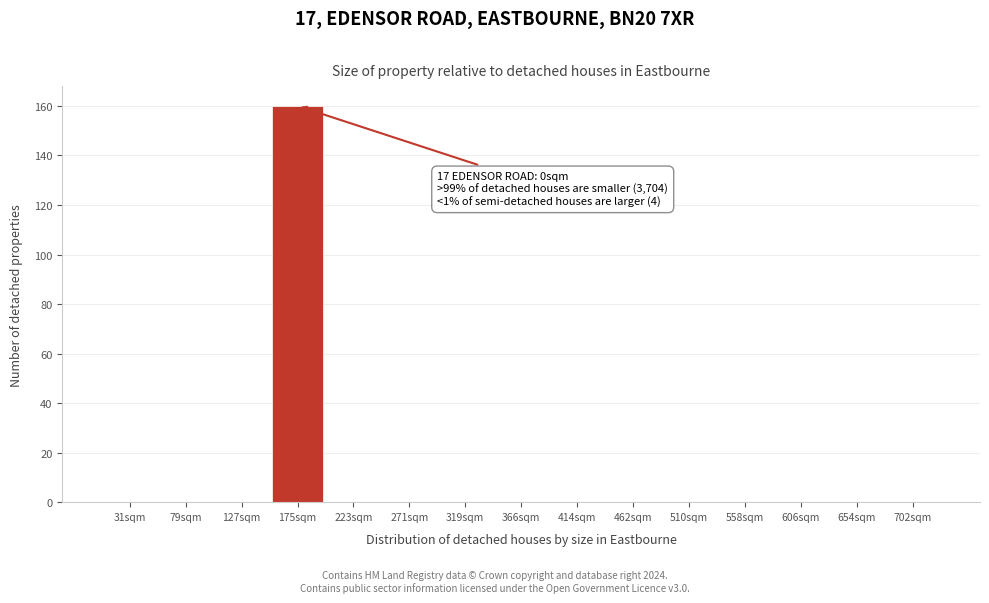

Reading left to right, what are all the values shown in this chart?

31sqm=0	79sqm=0	127sqm=0	175sqm=160	223sqm=0	271sqm=0	319sqm=0	366sqm=0	414sqm=0	462sqm=0	510sqm=0	558sqm=0	606sqm=0	654sqm=0	702sqm=0